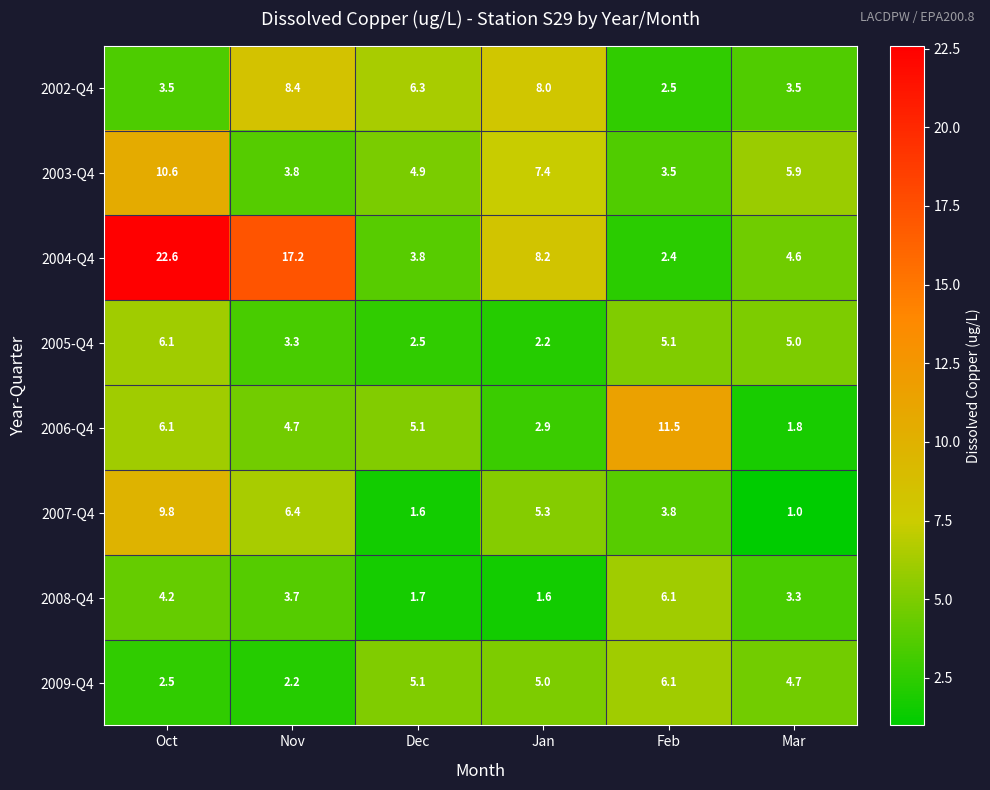

Where is 2002-Q4 nearest to the value 5?

Dec